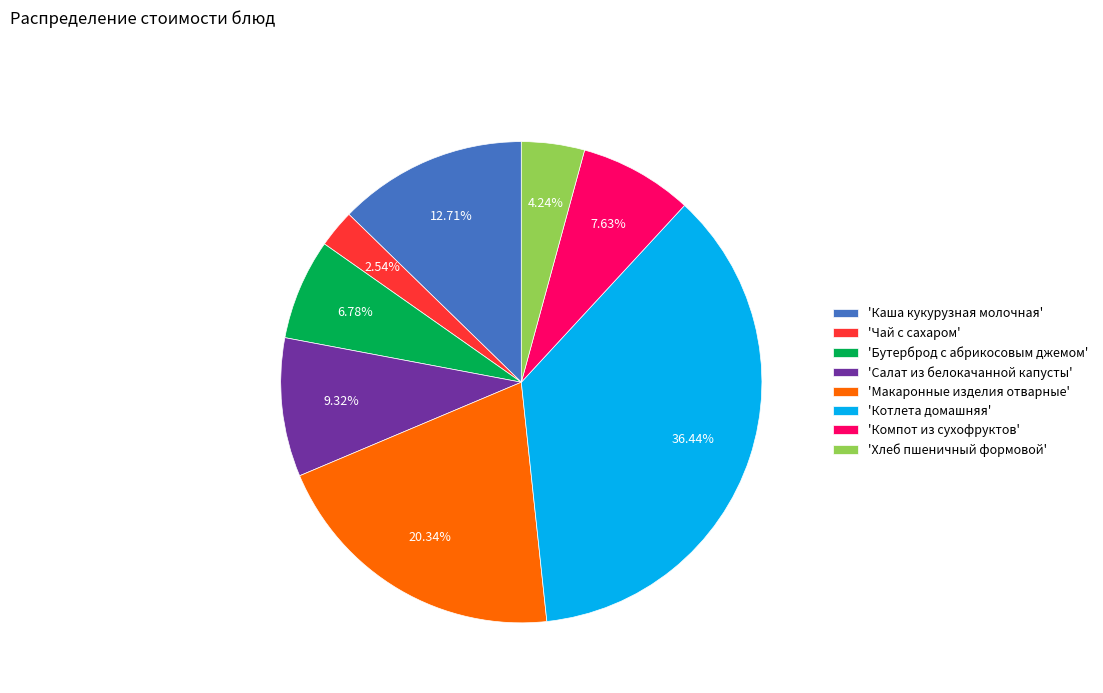

Count the number of slices in the pie.

8